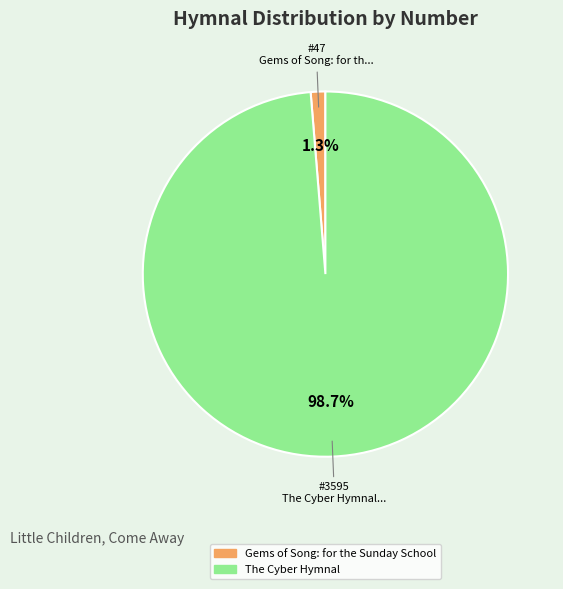

The Gems of Song: for the Sunday School slice represents 7% of the pie. True or false?

False